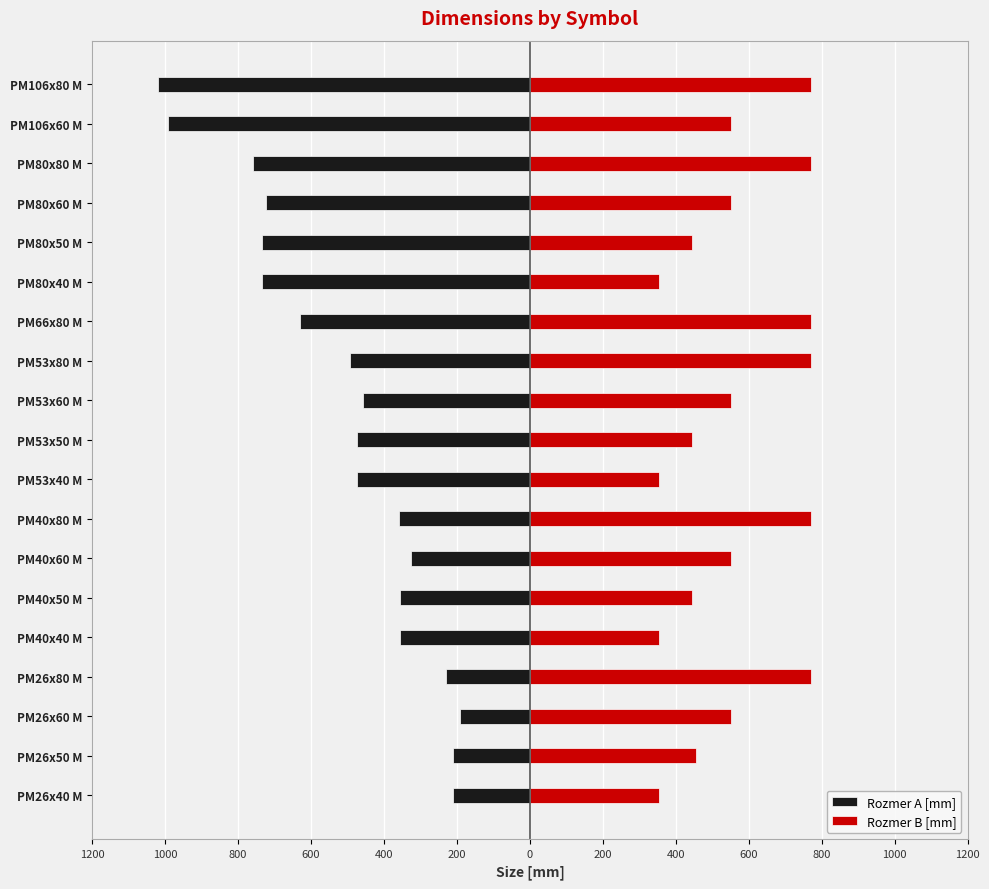

What is the value of the Rozmer B [mm] bar at the 16th from the left?

550